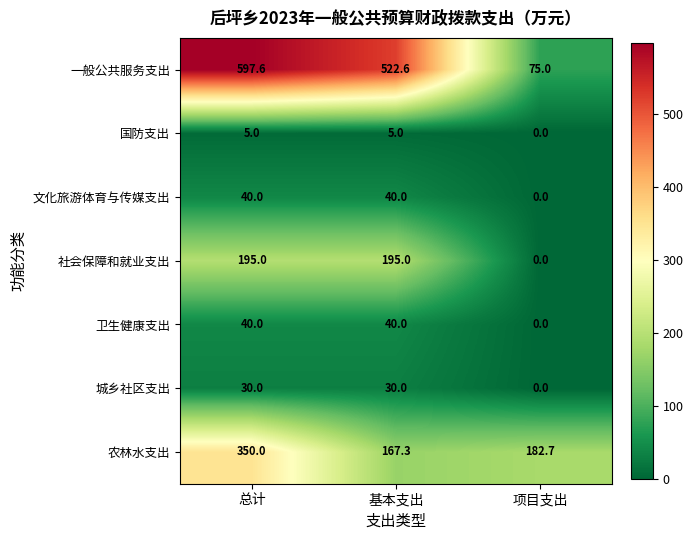

Reading left to right, what are all the values shown in this chart?

一般公共服务支出: 597.6	522.6	75.0
国防支出: 5.0	5.0	0.0
文化旅游体育与传媒支出: 40.0	40.0	0.0
社会保障和就业支出: 195.0	195.0	0.0
卫生健康支出: 40.0	40.0	0.0
城乡社区支出: 30.0	30.0	0.0
农林水支出: 350.0	167.3	182.7